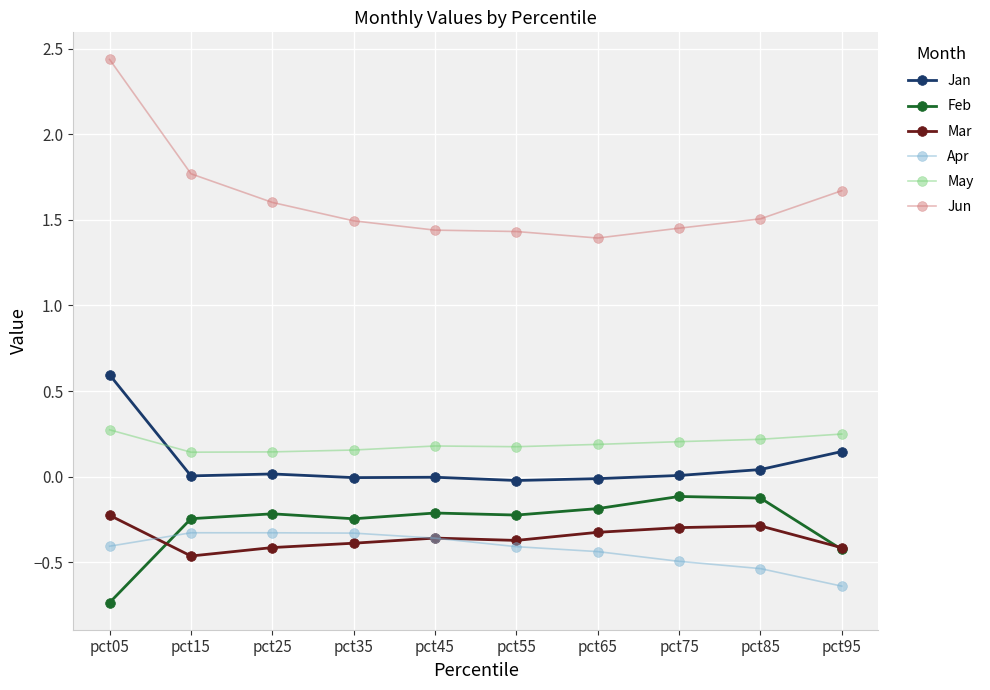

At which category is the sum across all series the highest?

pct05